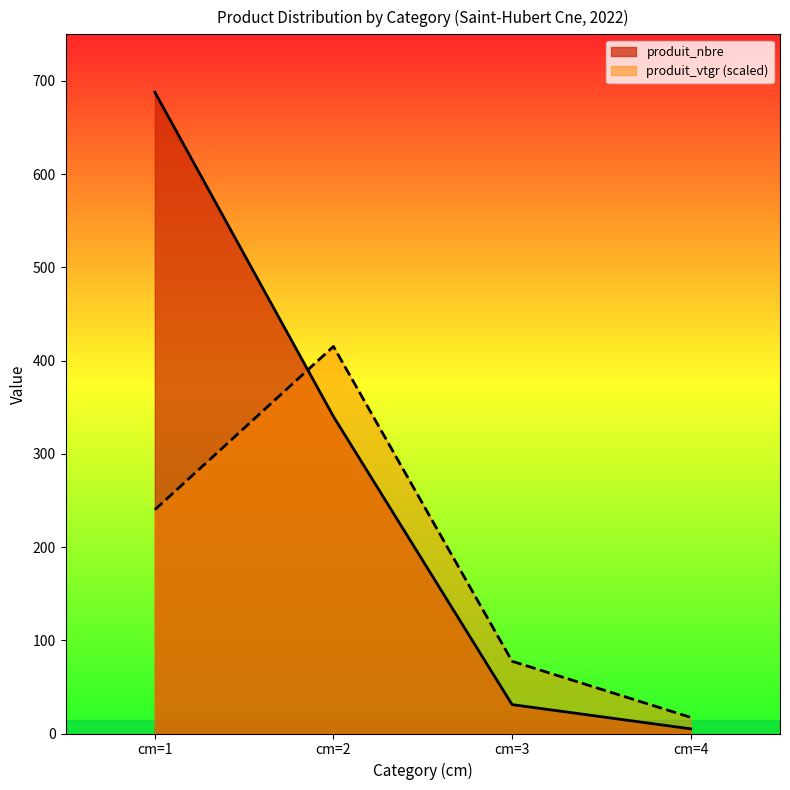

In produit_vtgr, how many points are higher than both neighbors (excluding endpoints)?

1